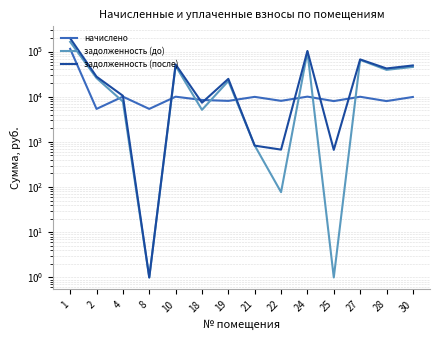

At which category is the sum across all series the highest?

1